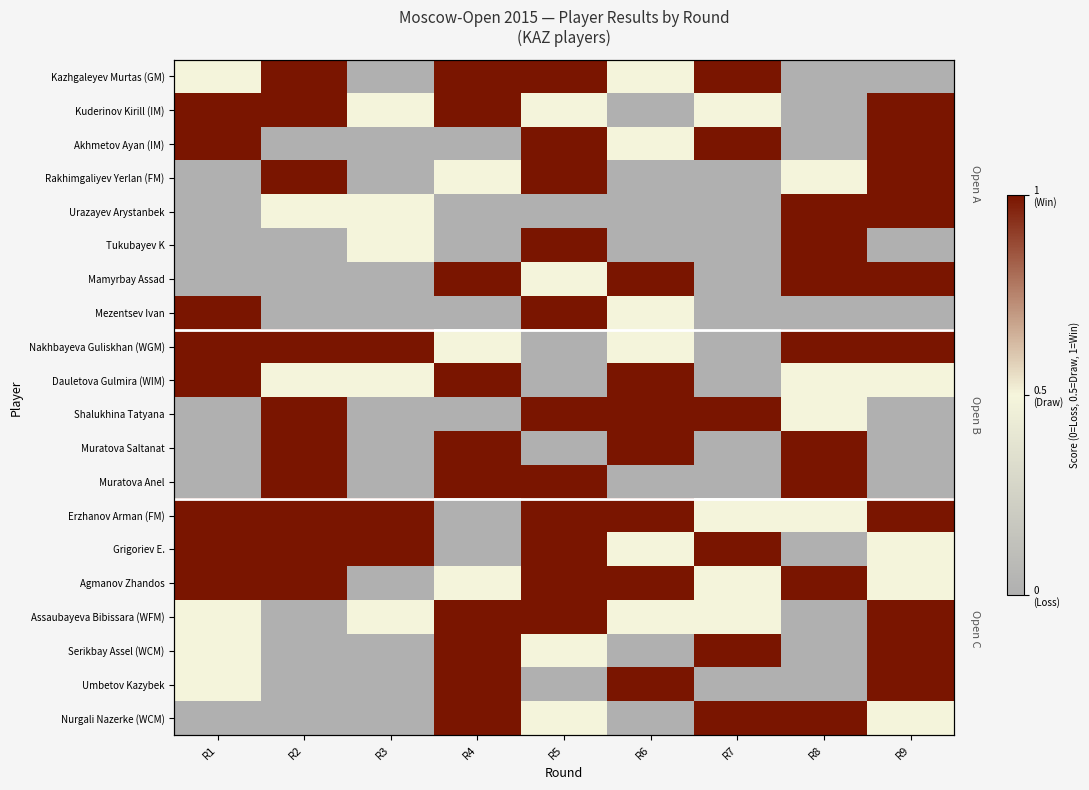

How many series are shown in this chart?

20